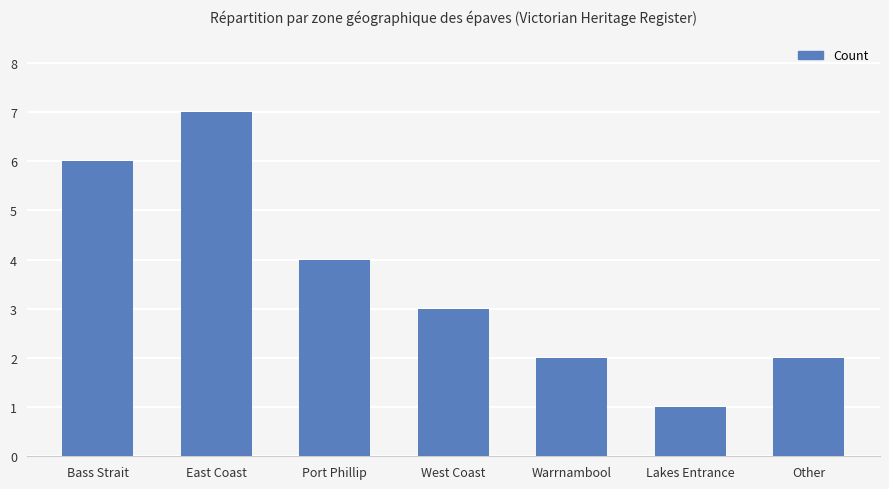

Which has a higher value, Other or Port Phillip?

Port Phillip